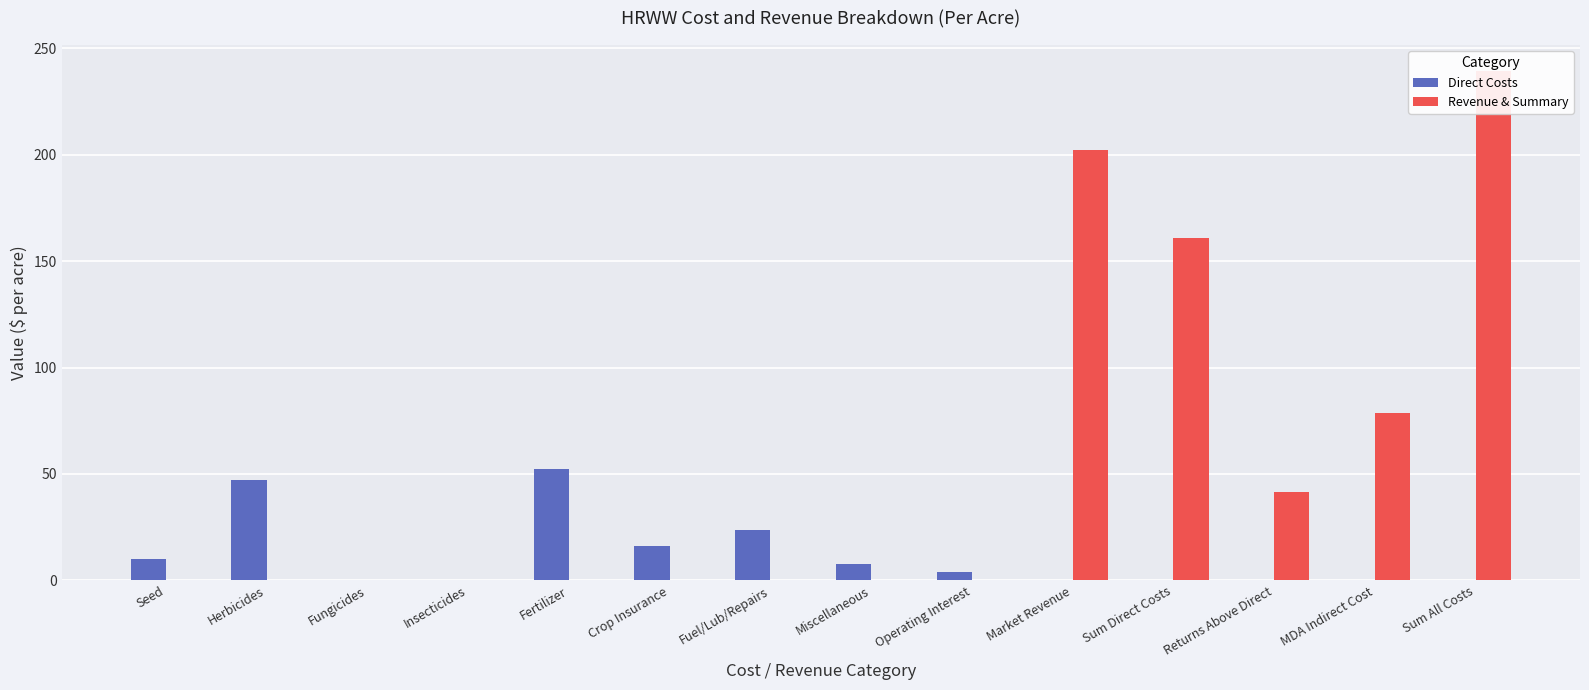

Where does the Direct Costs series first go above 4?

Seed